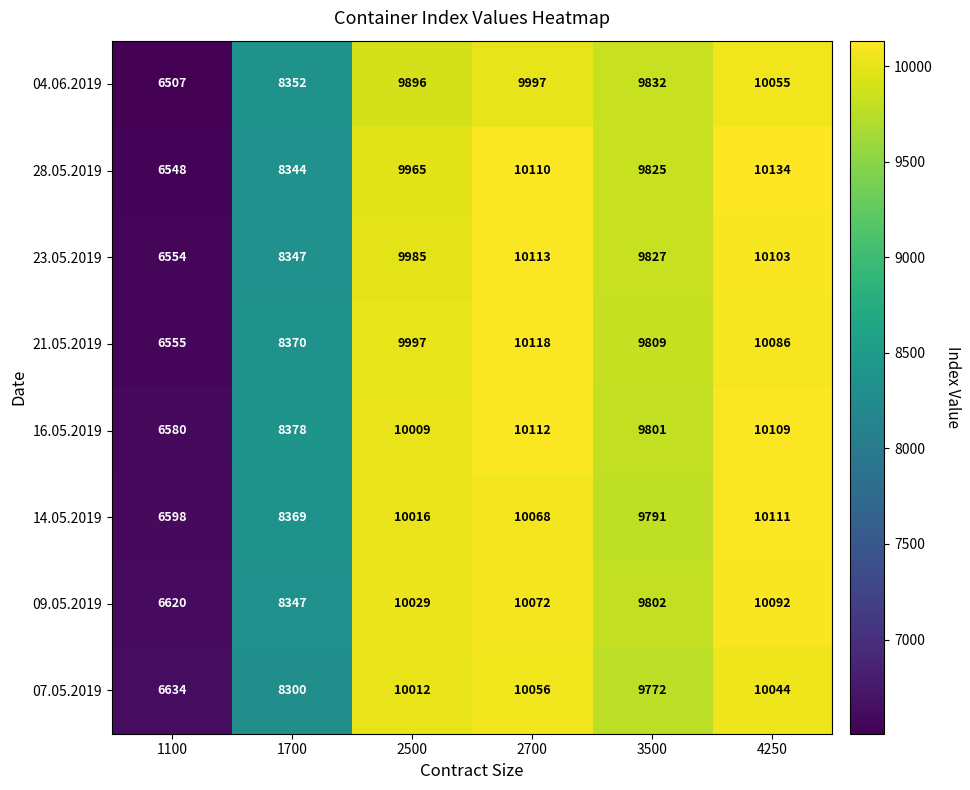

Rank the series by their maximum value, from highest to lowest.

28.05.2019, 21.05.2019, 23.05.2019, 16.05.2019, 14.05.2019, 09.05.2019, 07.05.2019, 04.06.2019